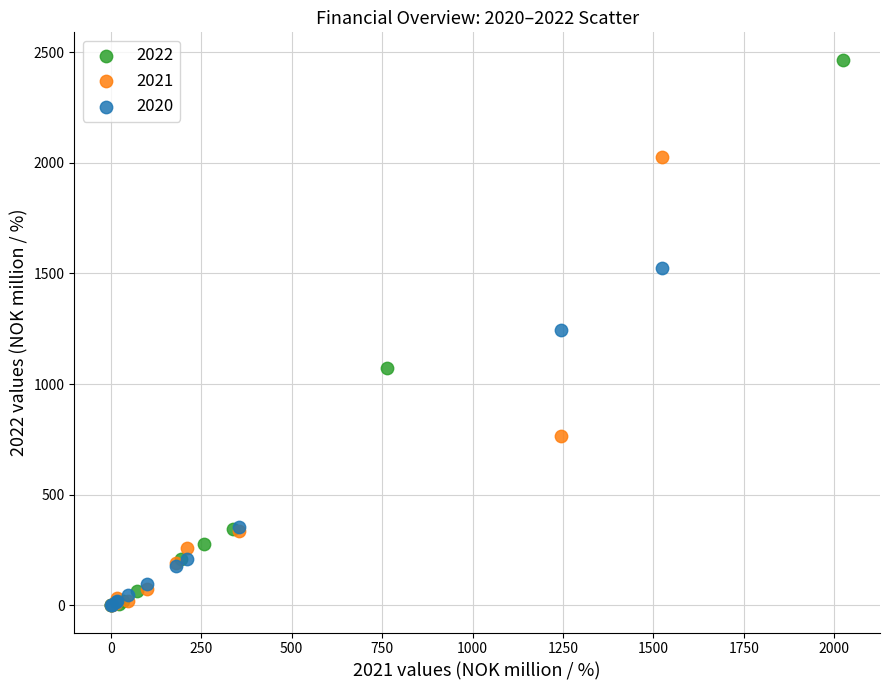

Which series has the widest spread of Y values?

2022